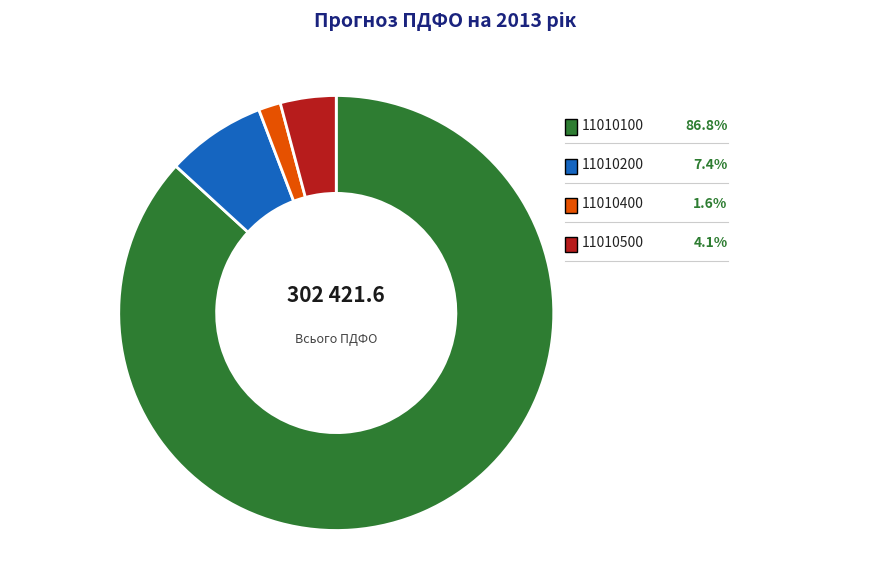

How many segments does this pie chart have?

4